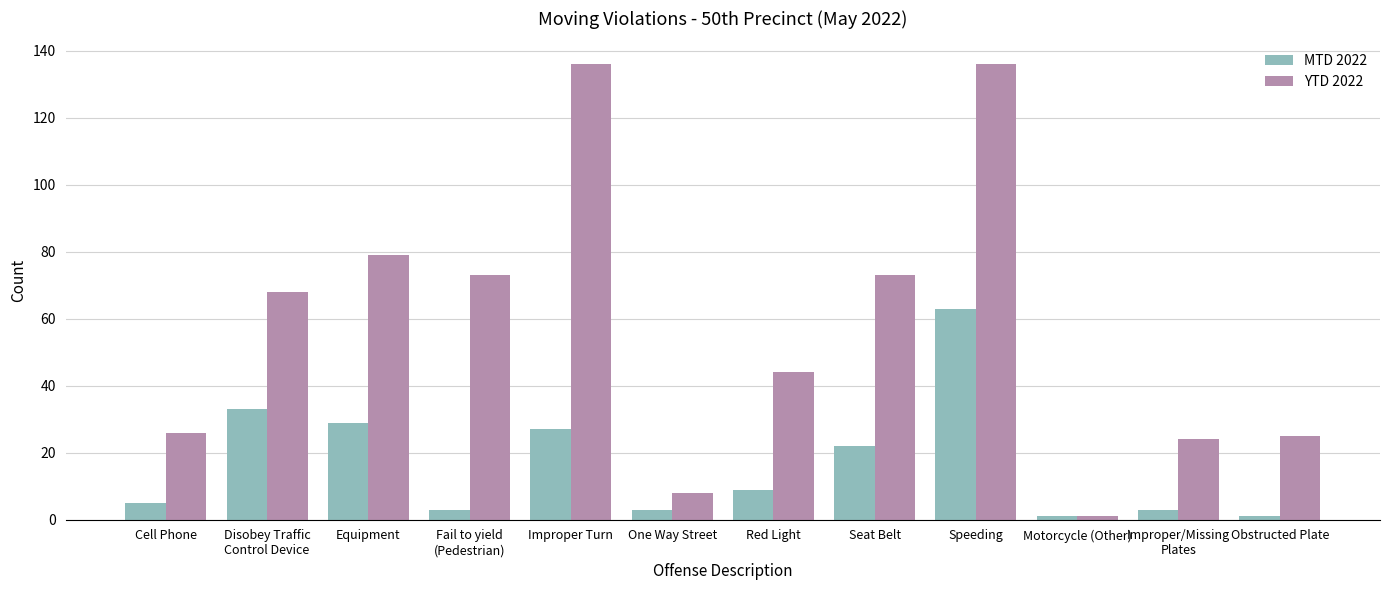

How many groups of bars are there?

12